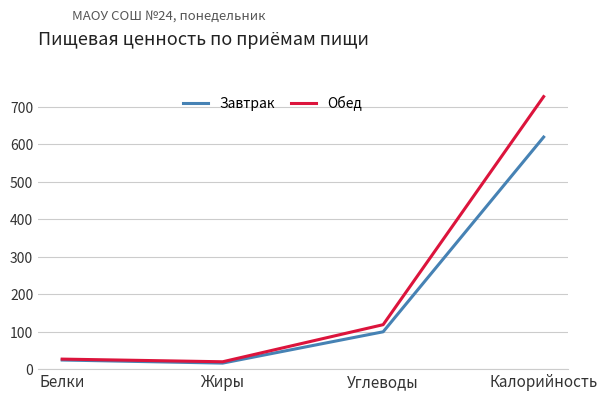

Rank the series by their average value, from lowest to highest.

Завтрак, Обед